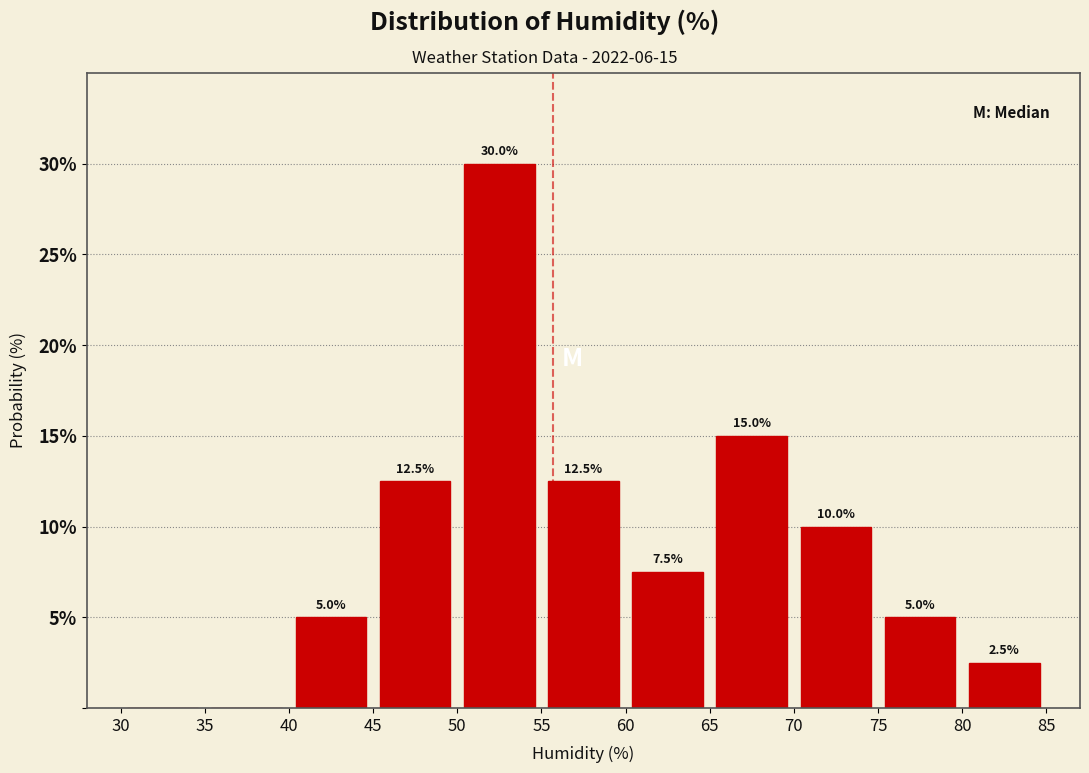

Over which range of the x-axis is the bar tallest?

50 to 55